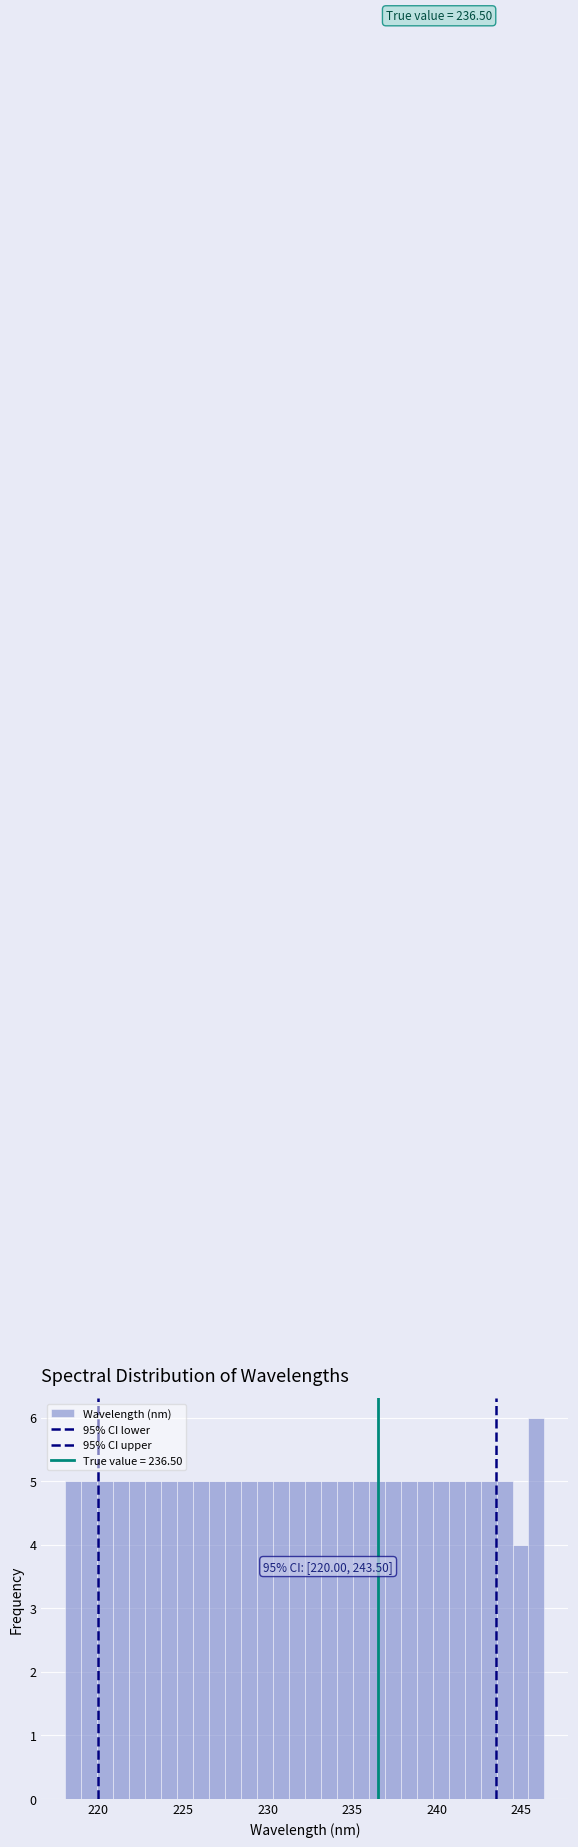

Read against the x-axis, roughly where is the centre of the tallest bar?

246.0